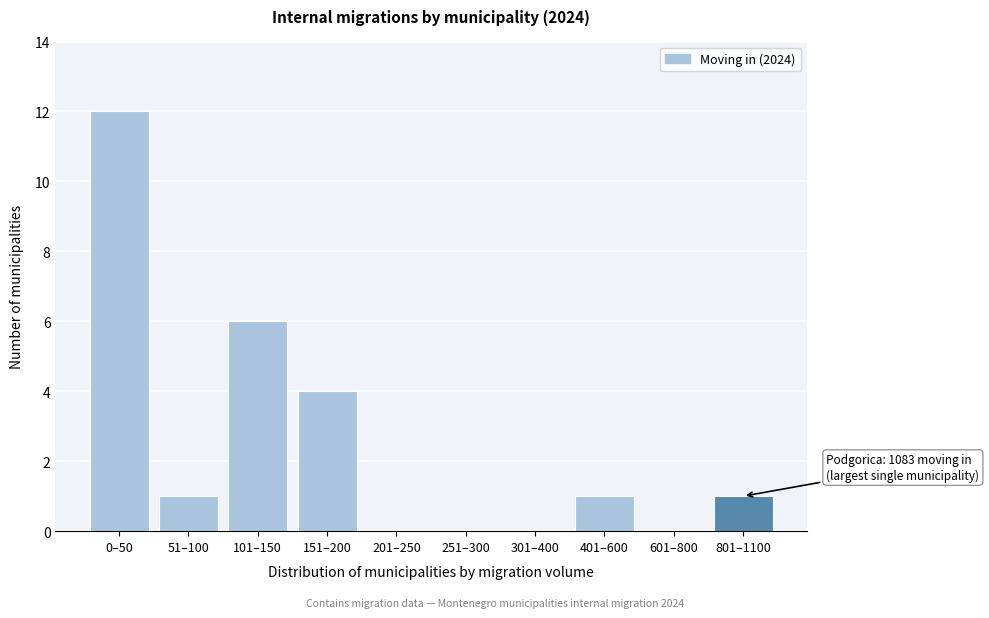

Reading left to right, extract all data points from this chart.

0–50=12	51–100=1	101–150=6	151–200=4	201–250=0	251–300=0	301–400=0	401–600=1	601–800=0	801–1100=1